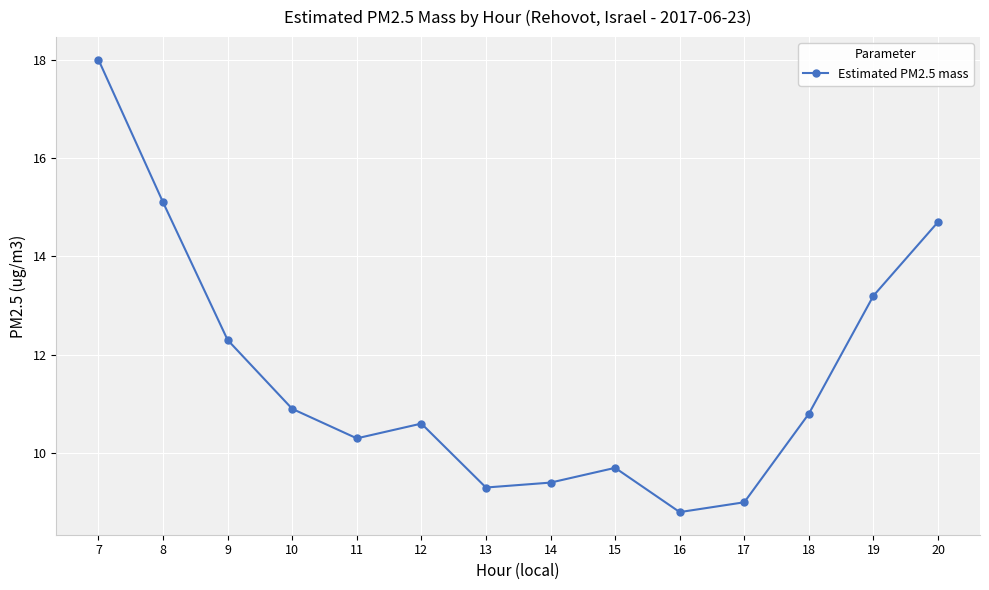

What is the sum of the values at 17 and 16?

17.8